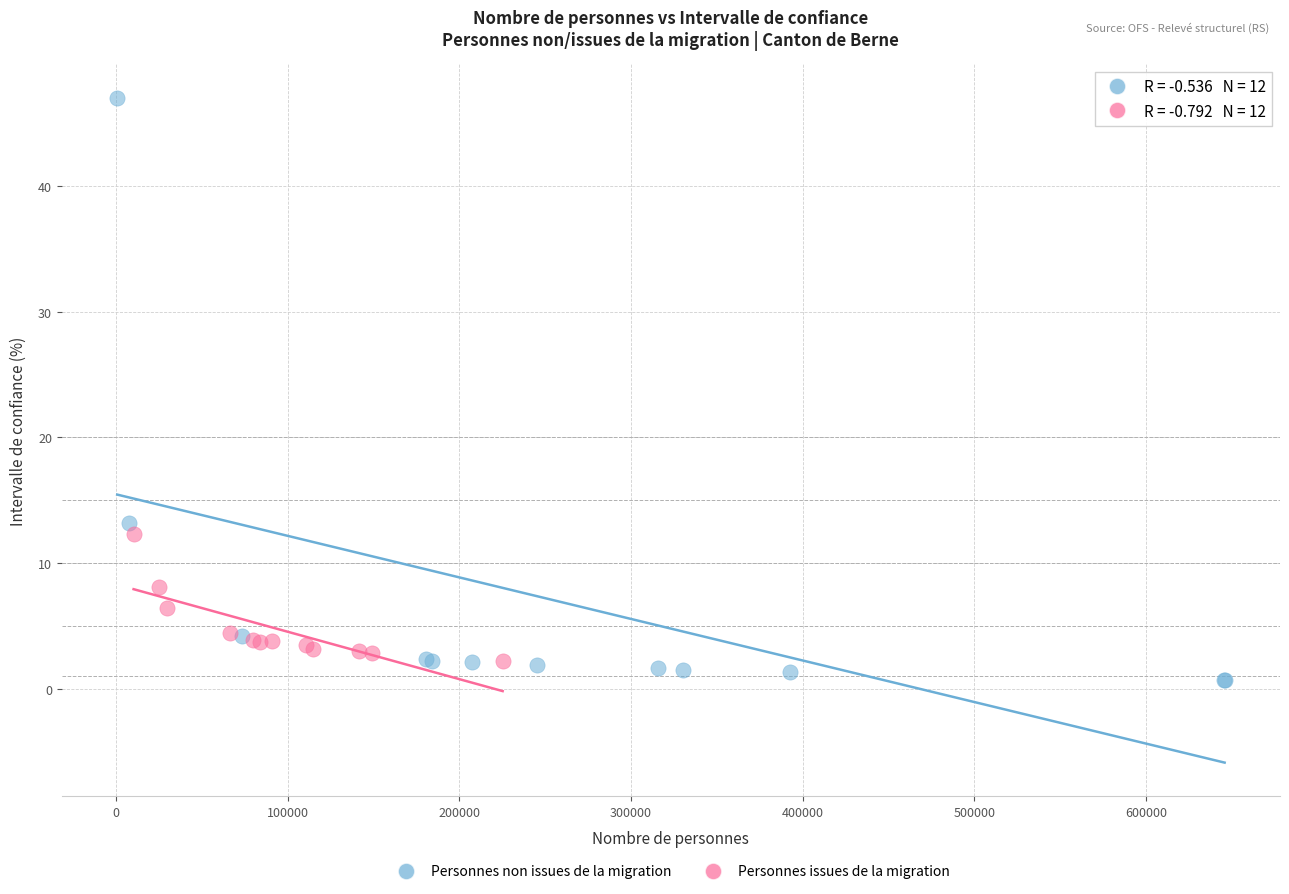

Which series has the largest Y range (max minus min)?

Personnes non issues de la migration